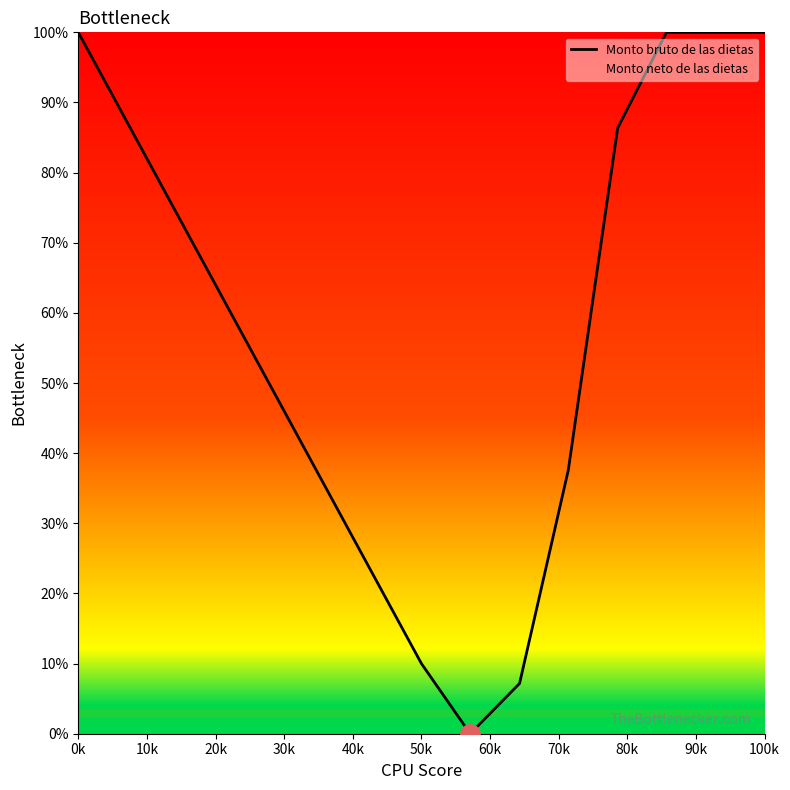

How many data points does each series have?

15